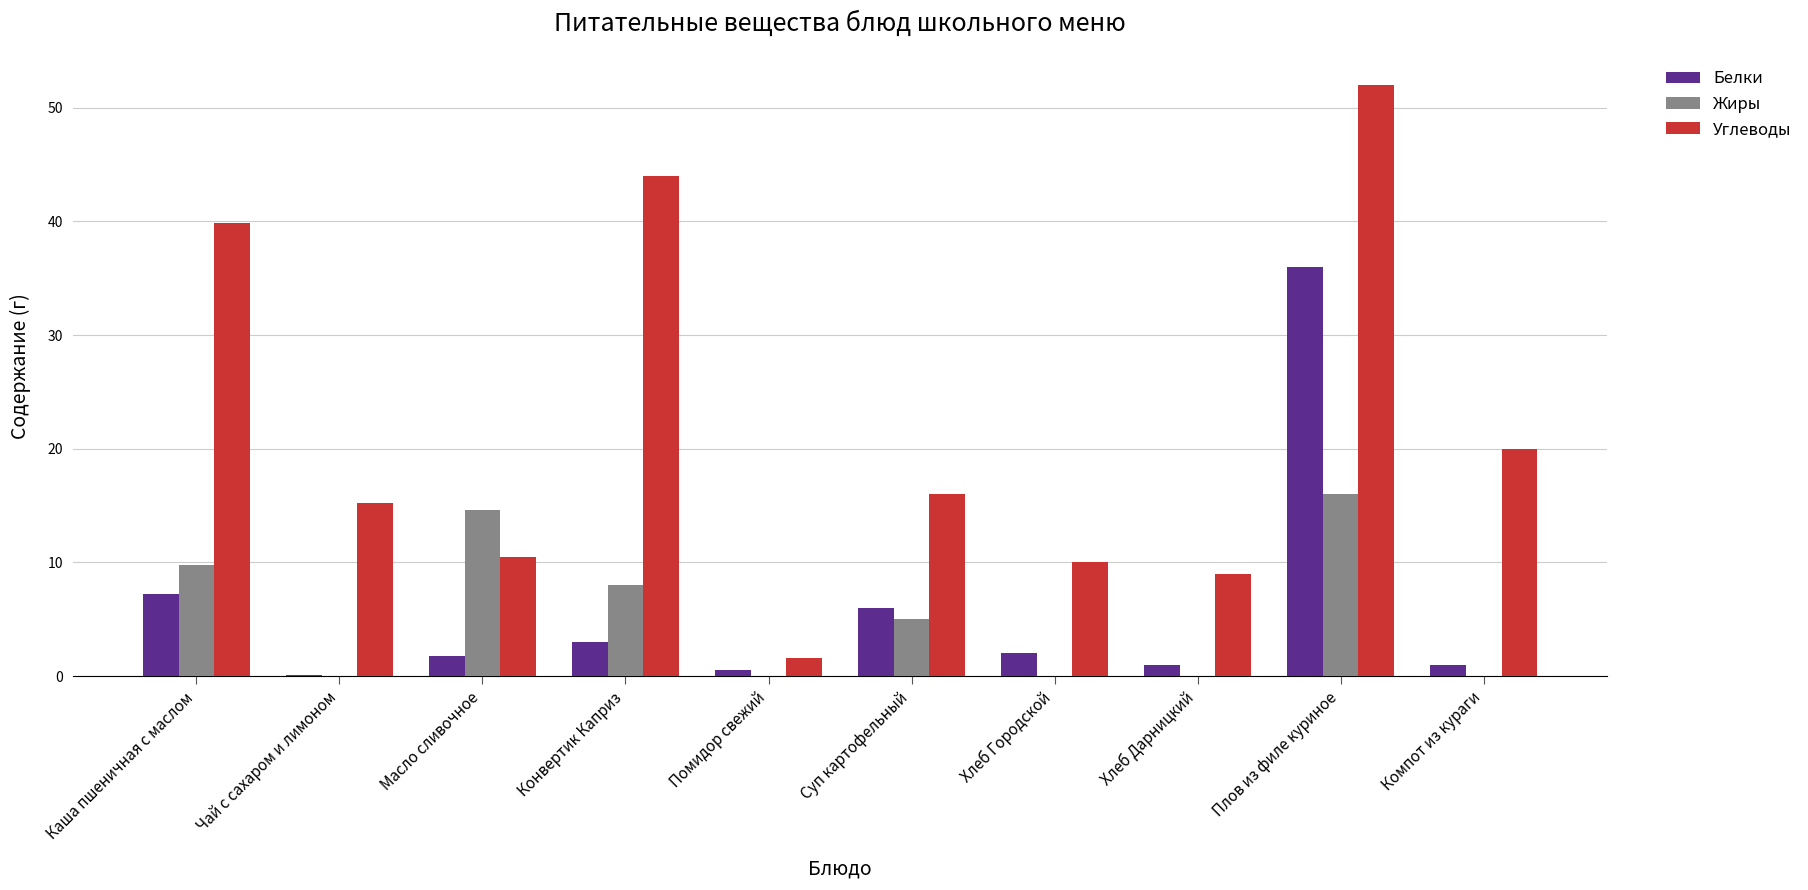

Between Помидор свежий and Суп картофельный, which series saw the biggest shift?

Углеводы